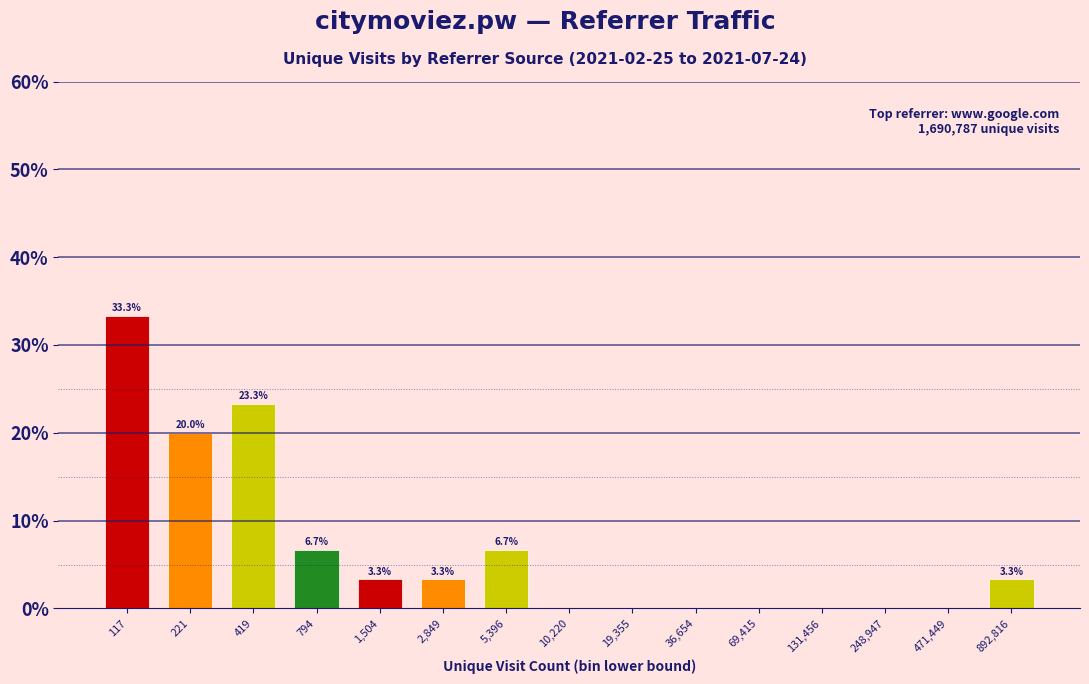

Reading left to right, list all the values displayed in this chart.

117=33.3	221=20.0	419=23.3	794=6.7	1,504=3.3	2,849=3.3	5,396=6.7	10,220=0.0	19,355=0.0	36,654=0.0	69,415=0.0	131,456=0.0	248,947=0.0	471,449=0.0	892,816=3.3